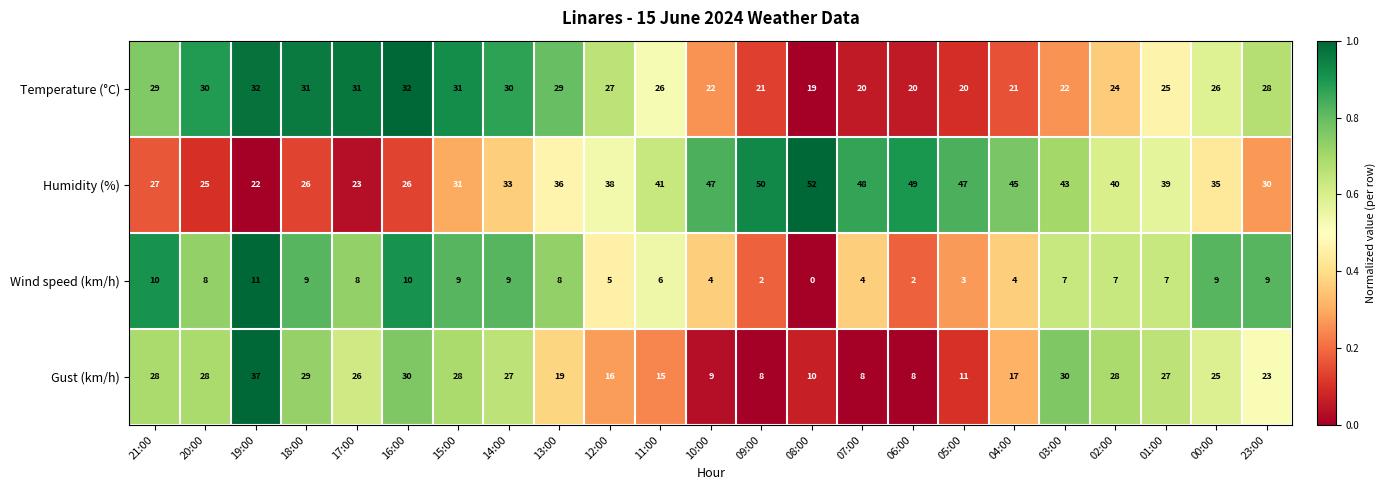

How many values in the Temperature (°C) series are below 26?

10